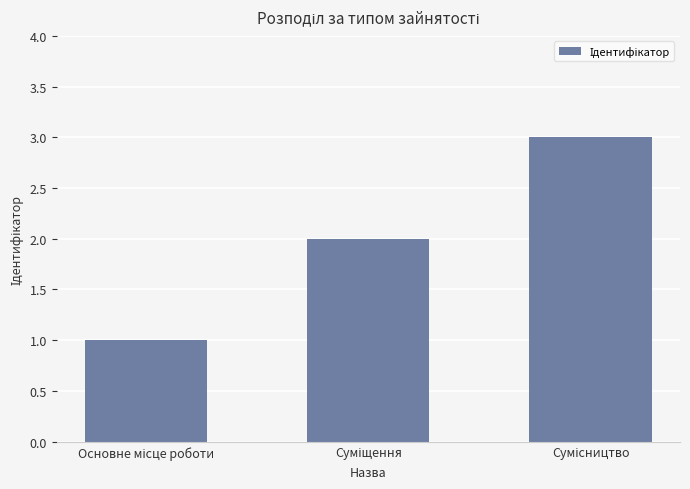

What is the sum of all values?

6